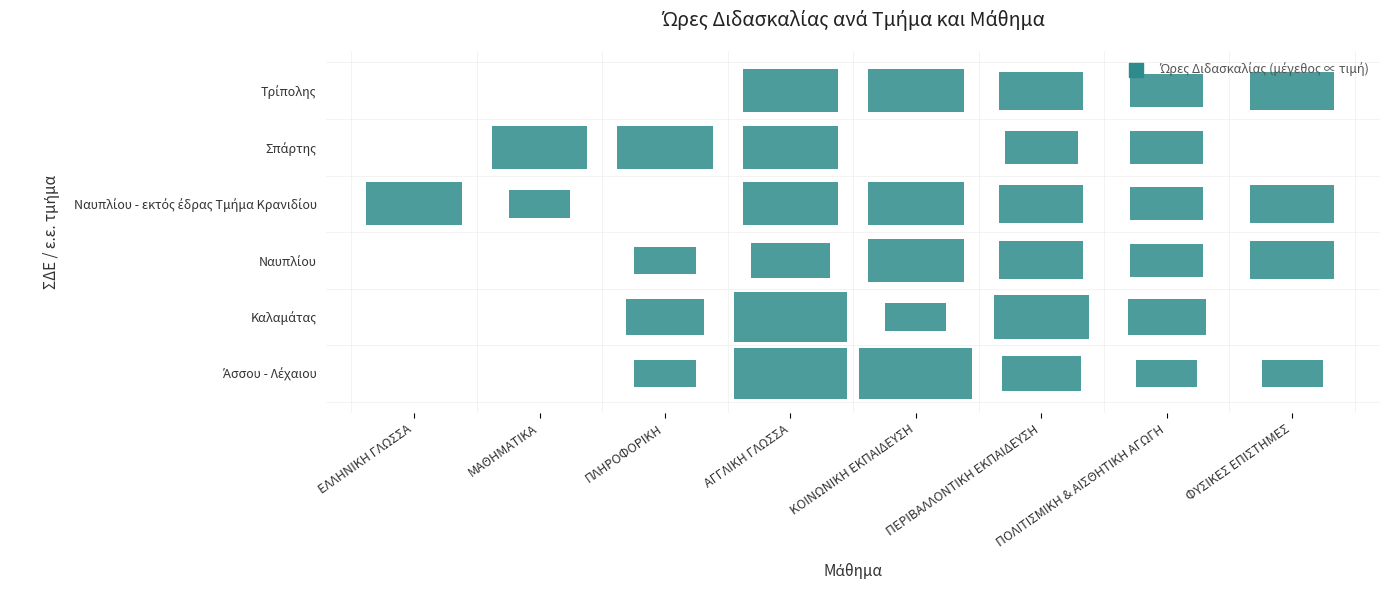

How many positive values does the Άσσου - Λέχαιου series have?

6